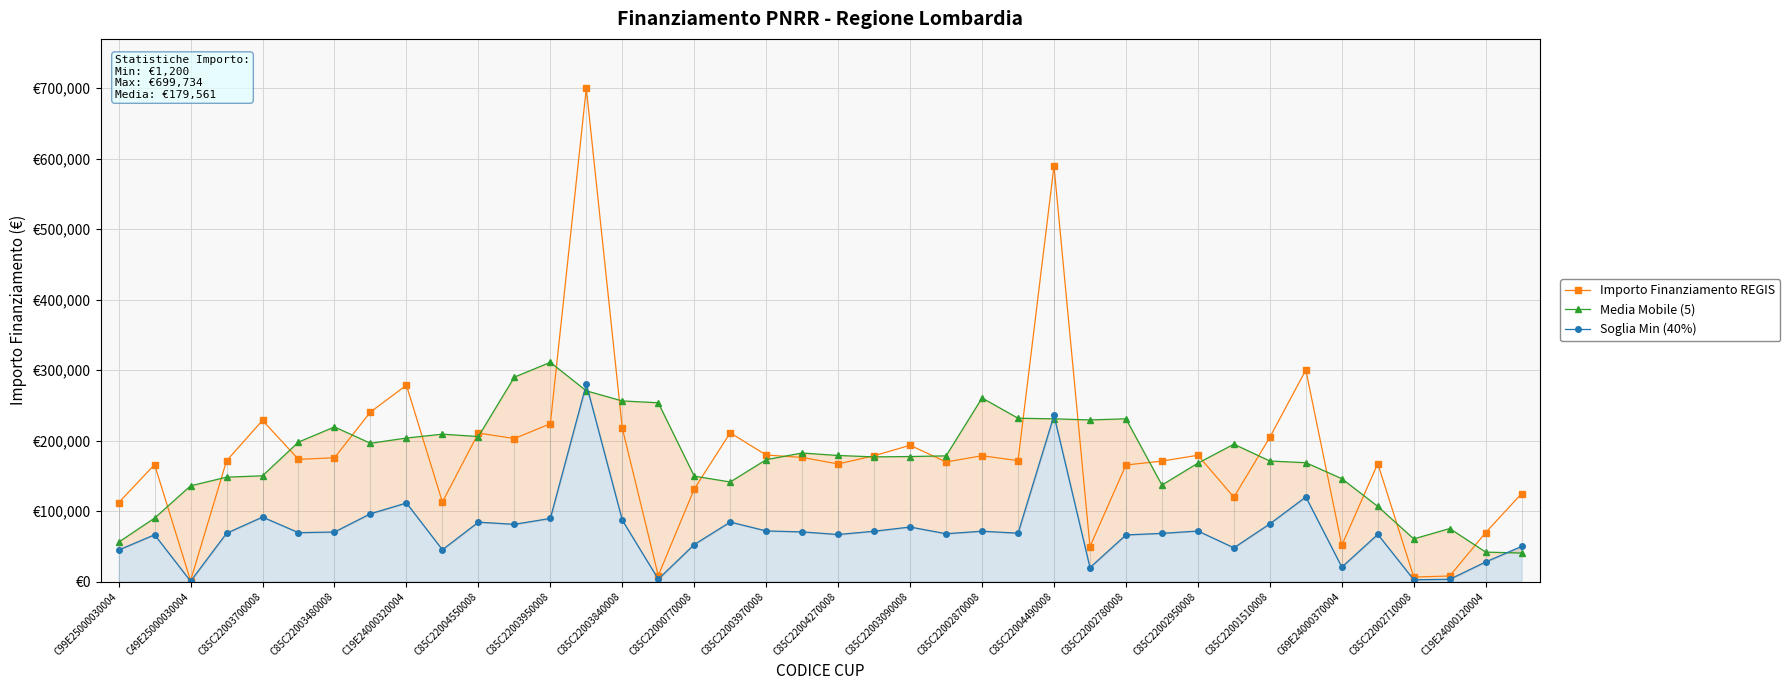

What is the difference between the maximum and minimum values in the Soglia Min (40%) series?

279413.8